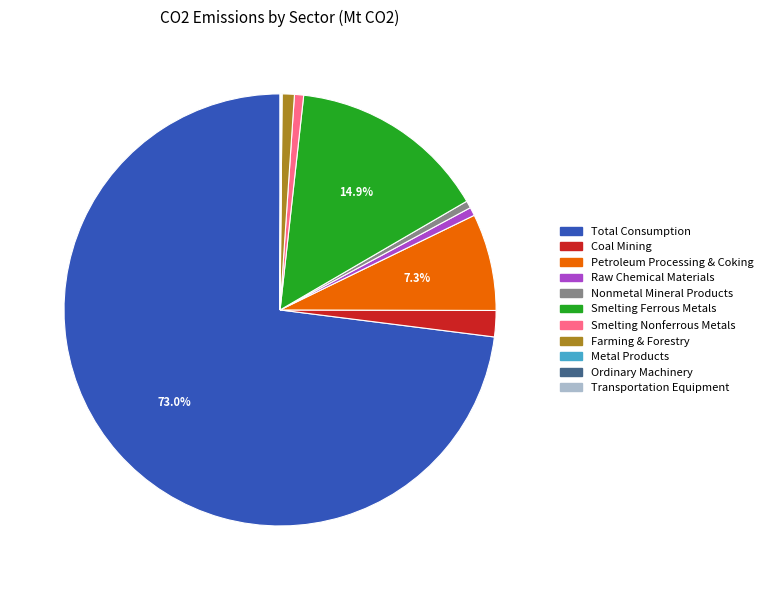

What portion of the pie excludes Smelting Ferrous Metals?

85.1%